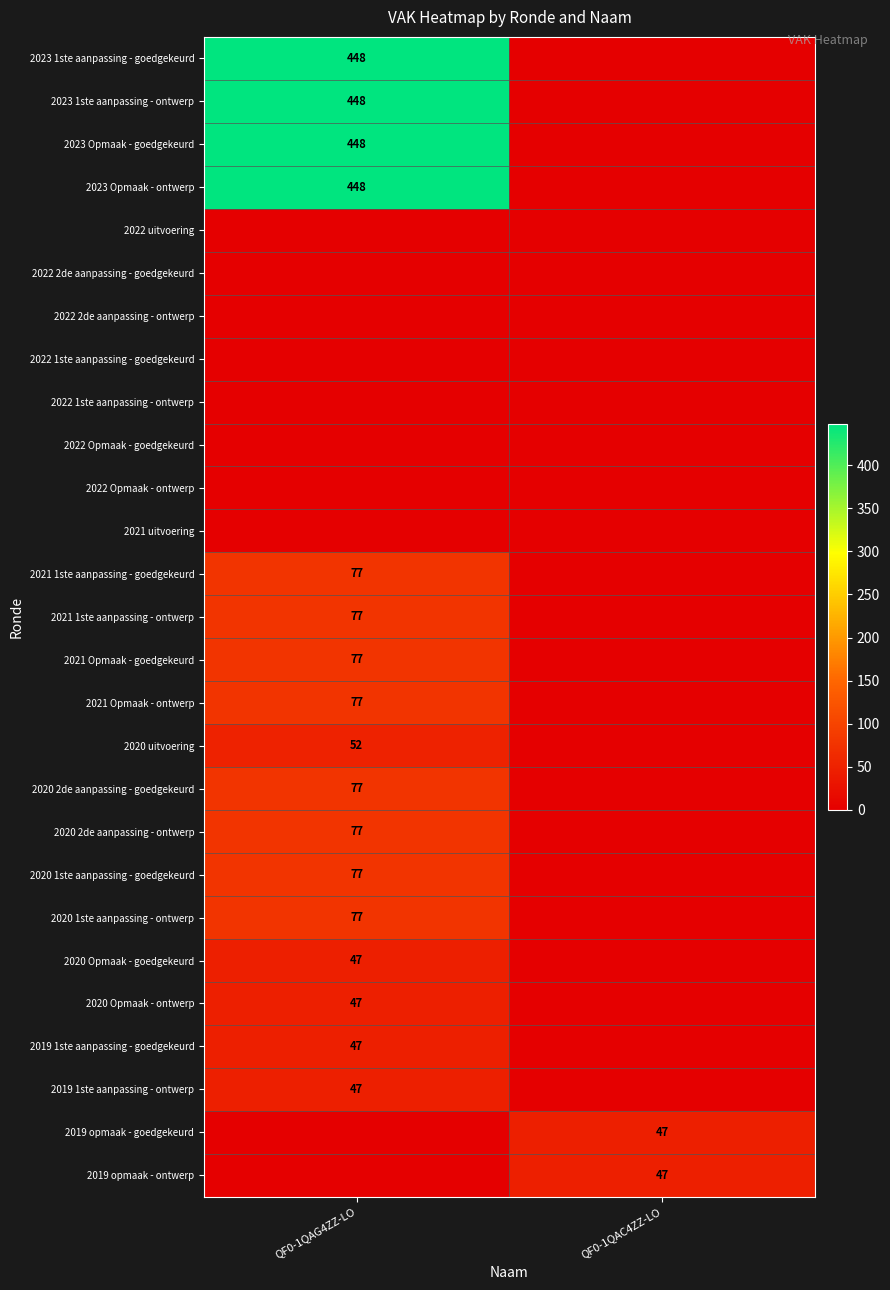

Is it true that 2023 Opmaak - goedgekeurd equals 162 at QF0-1QAG4ZZ-LO?

False